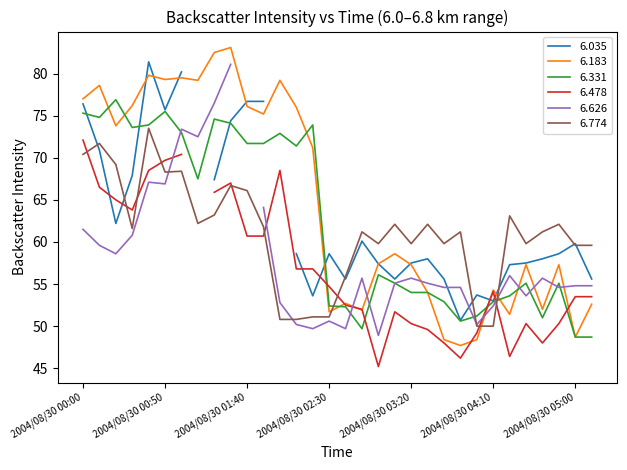

What is the difference between the highest and lowest values at 2004/08/30 01:50?

13.4